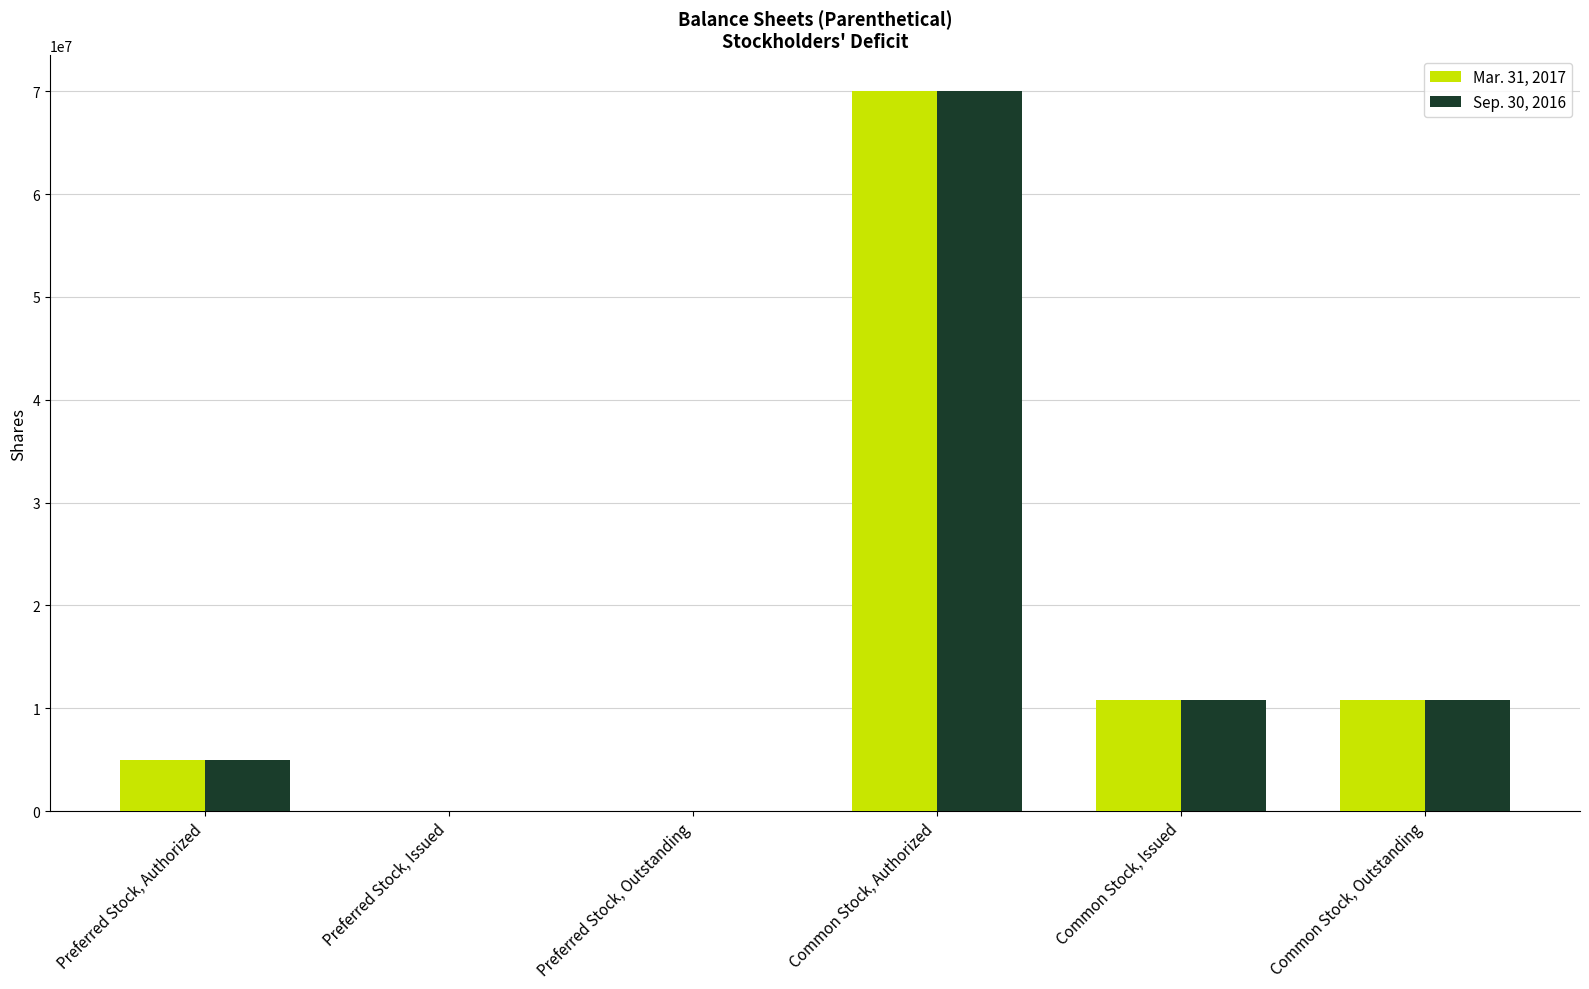

The value of Sep. 30, 2016 at Preferred Stock, Authorized is 5000000. True or false?

True